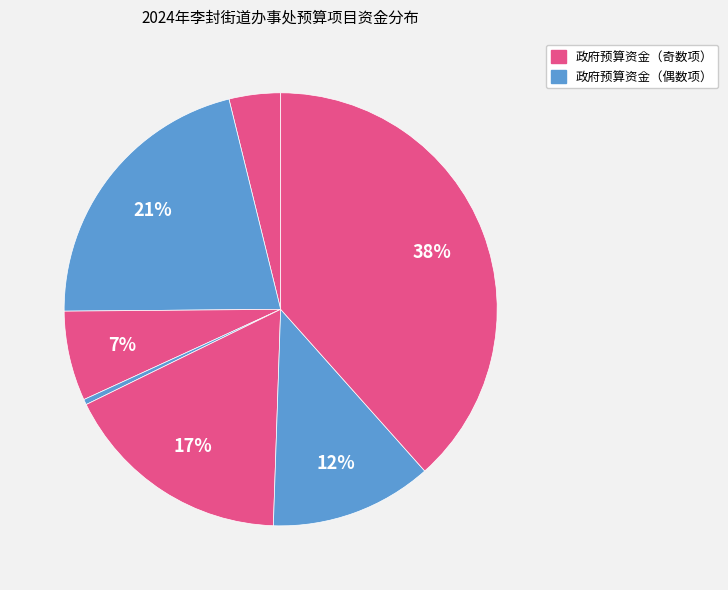

Count the number of slices in the pie.

7